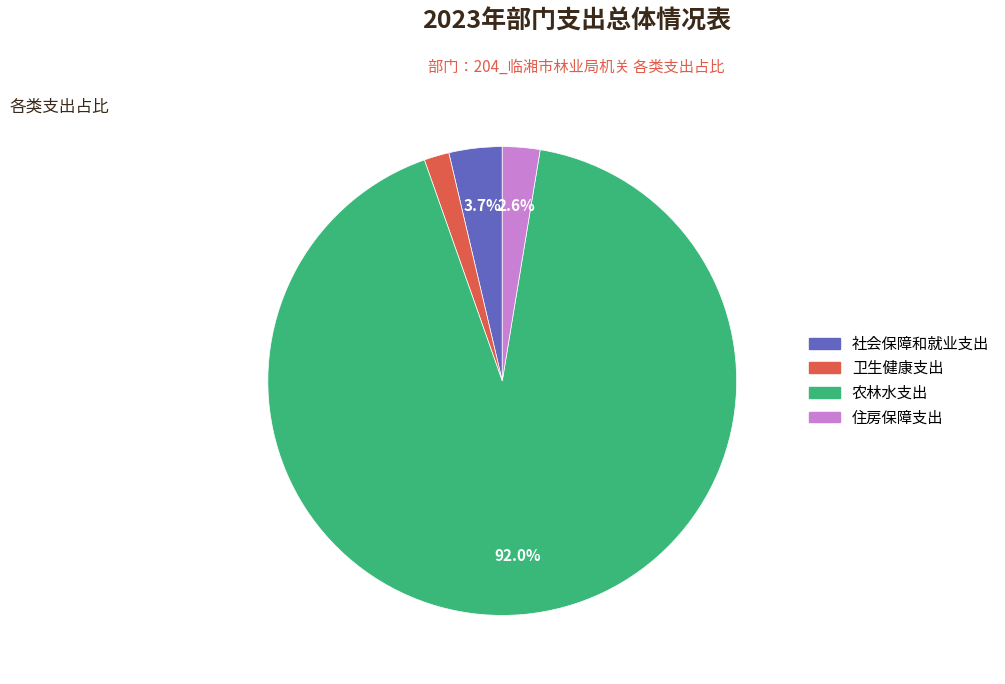

To the nearest percent, what percentage of the pie is 农林水支出?

92%